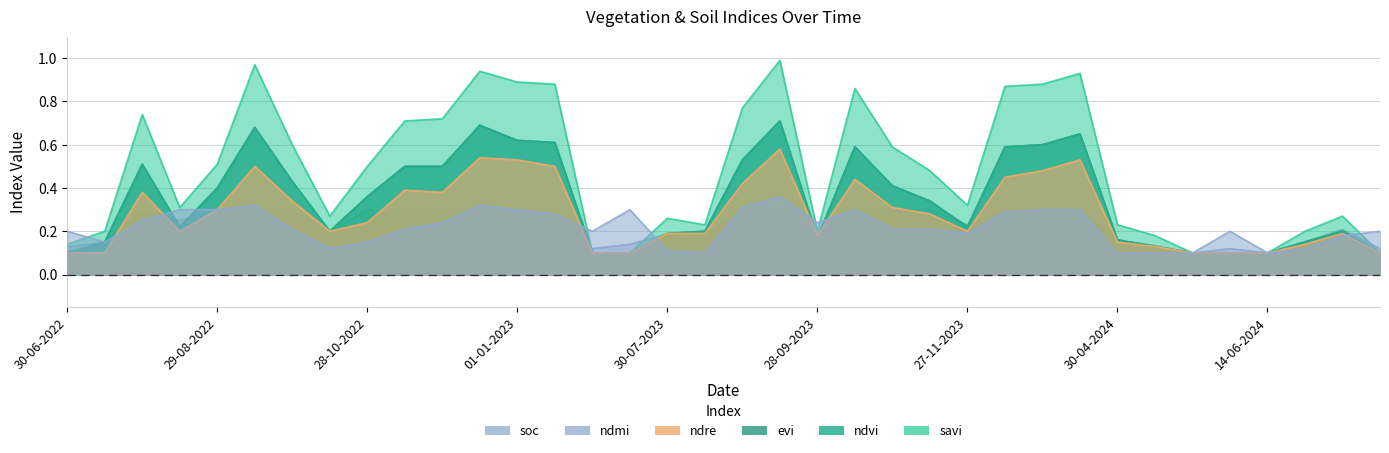

The value of savi at 14-06-2024 is 0.2. True or false?

False